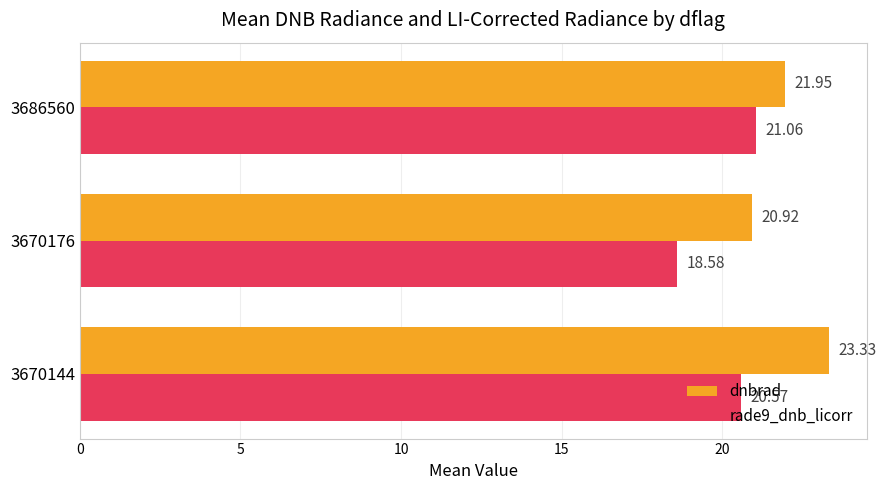

What is the average value of the rade9_dnb_licorr series?

20.1